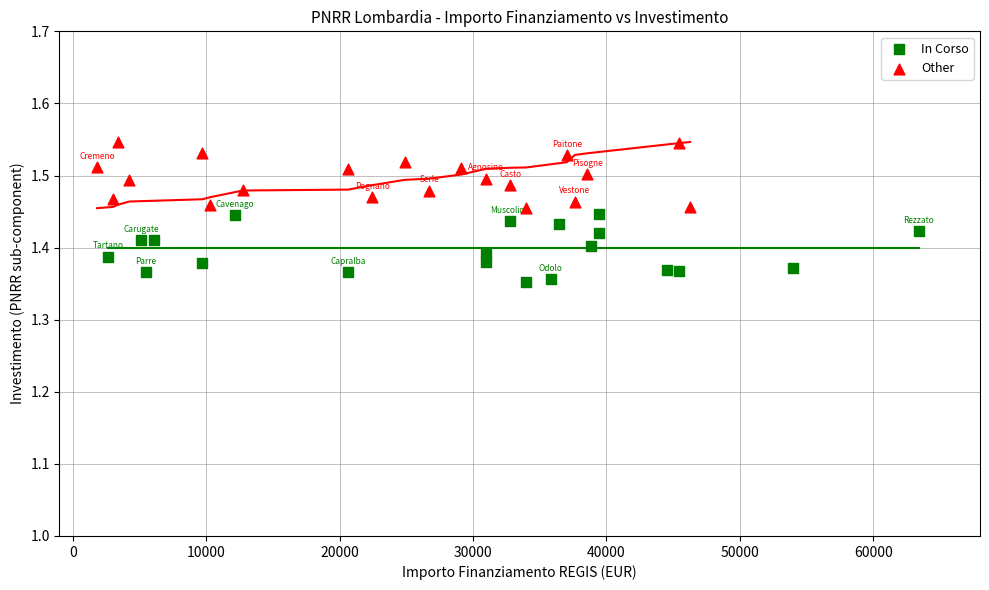

Which series reaches the minimum Y coordinate?

In Corso